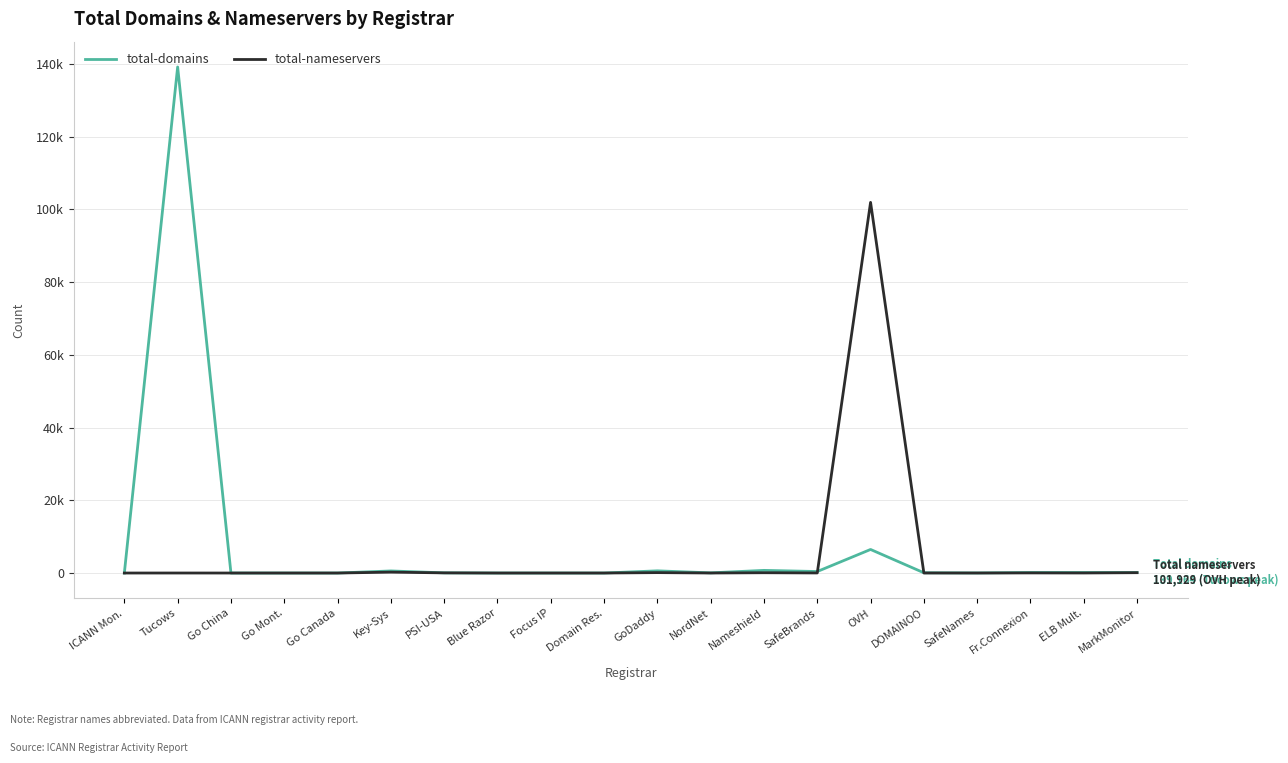

Is this an area chart (filled region under the line)?

No